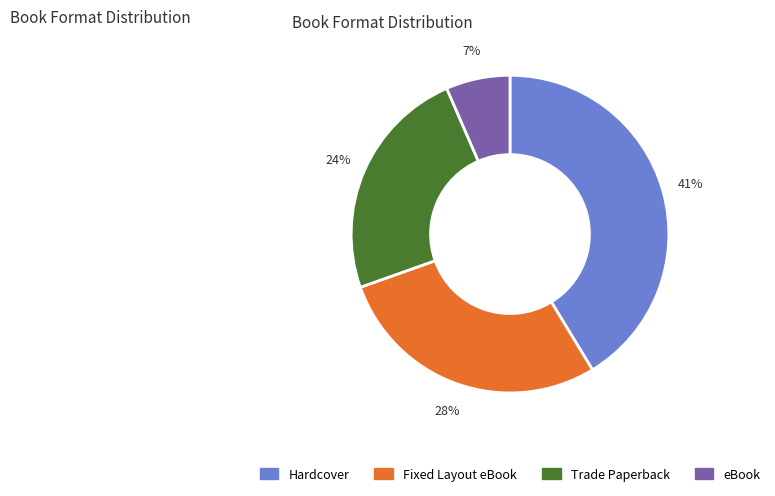

How many slices are in this pie chart?

4